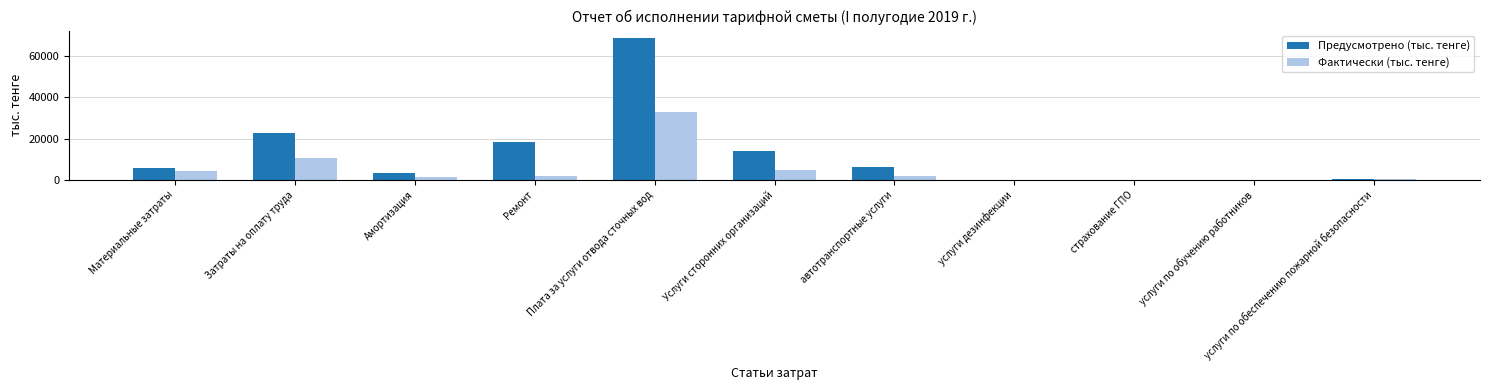

What is the sum of the Фактически (тыс. тенге) values at Материальные затраты and Услуги сторонних организаций?

9160.1